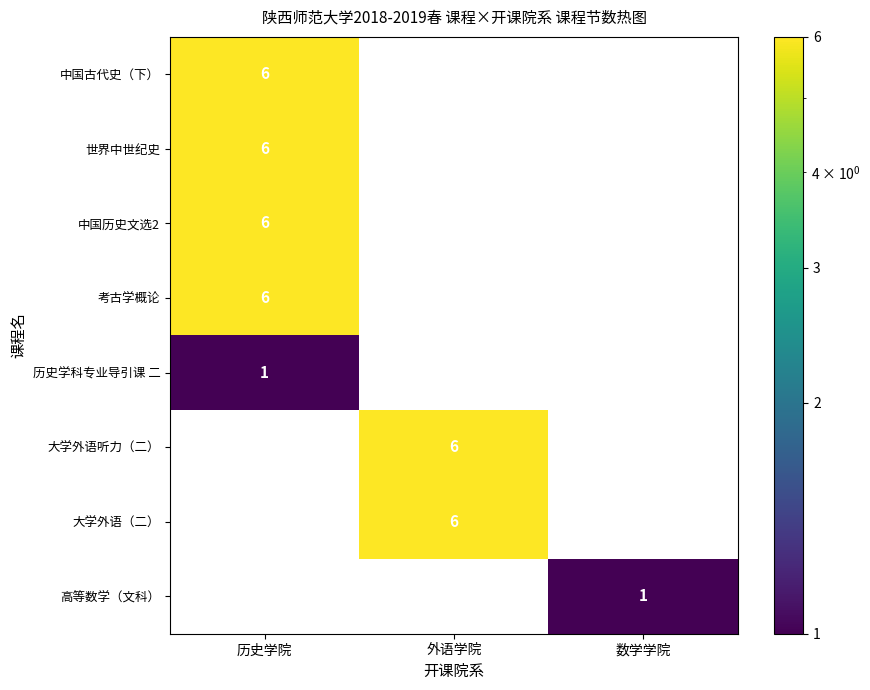

Is the value of 大学外语（二） at 外语学院 greater than the value of 历史学科专业导引课 二 at 历史学院?

Yes